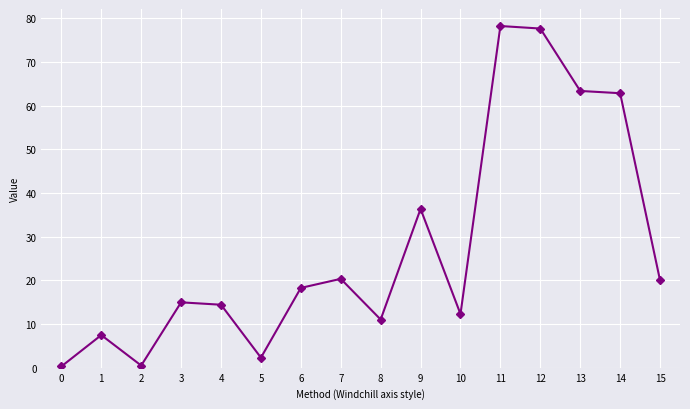

What is the value of the 13th point from the left?

77.7